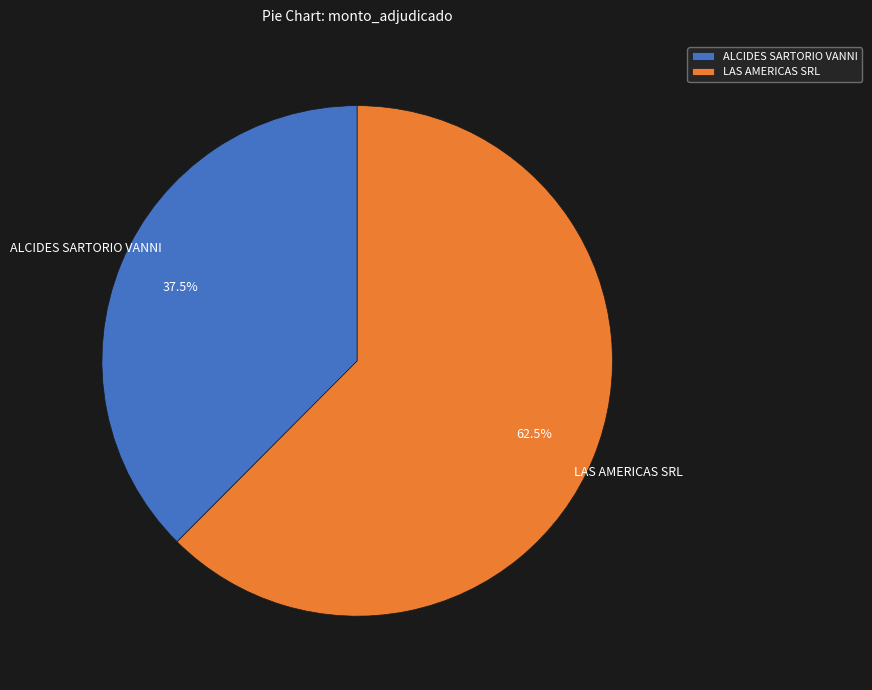

To the nearest percent, what is the difference between the largest and smallest slice percentages?

25%